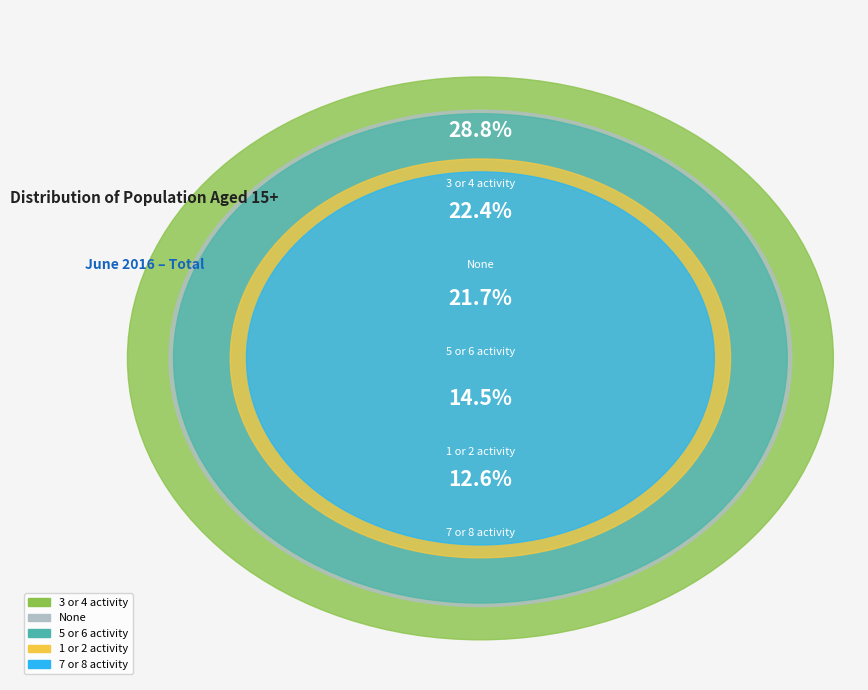

Is the sum of 3 or 4 activity and None greater than half?

Yes